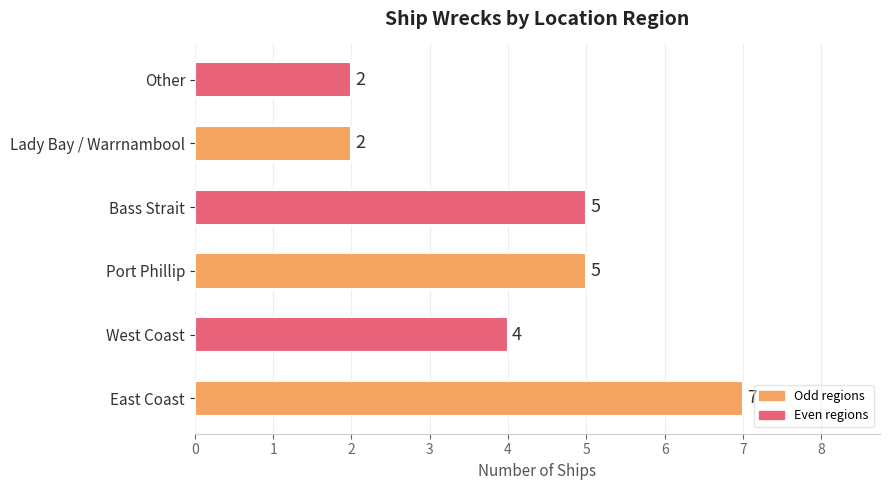

How many bars are there in total?

6